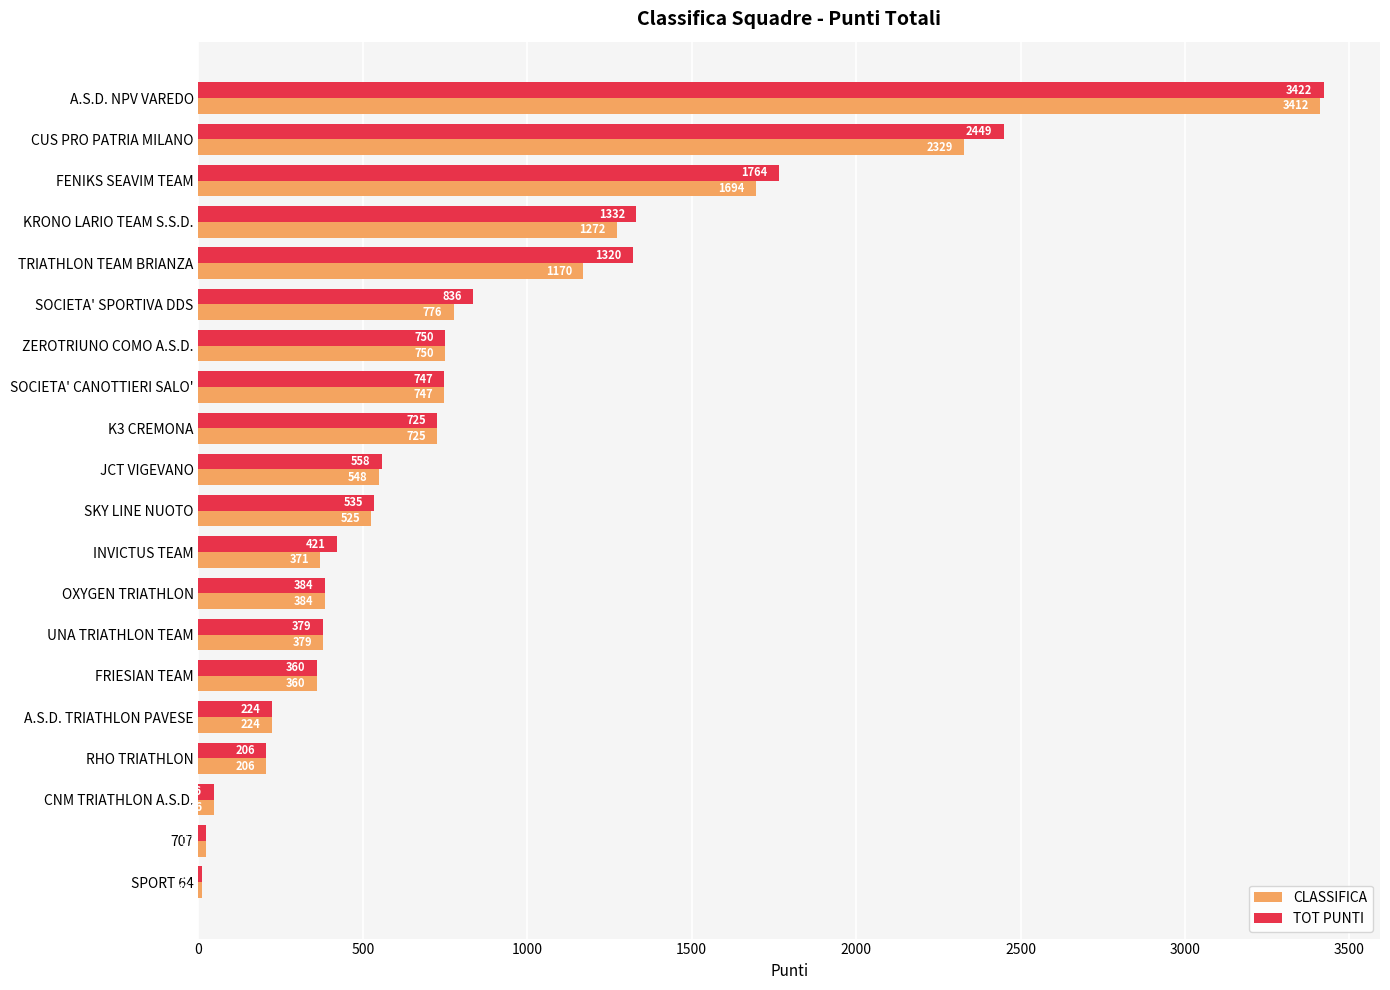

What is the average value of the TOT PUNTI series?

825